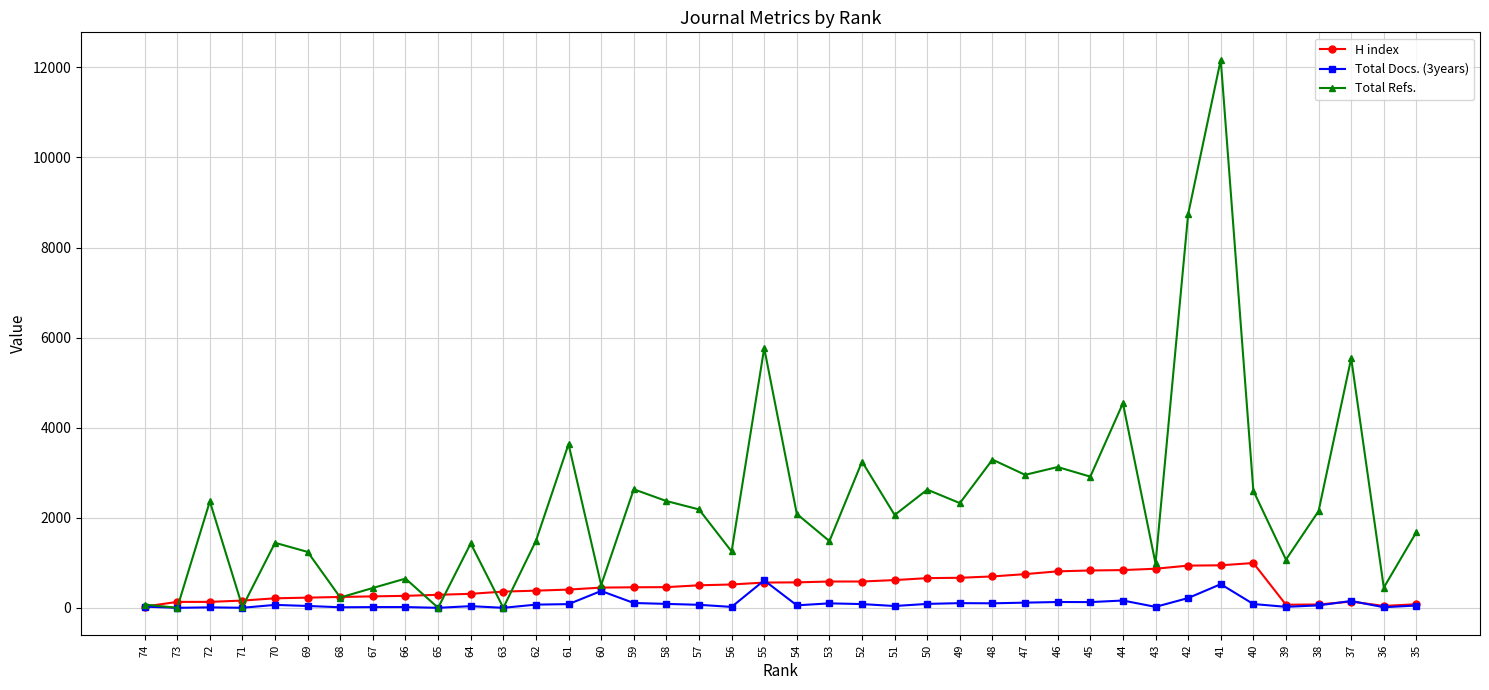

What is the total value across all series at 46?

4065